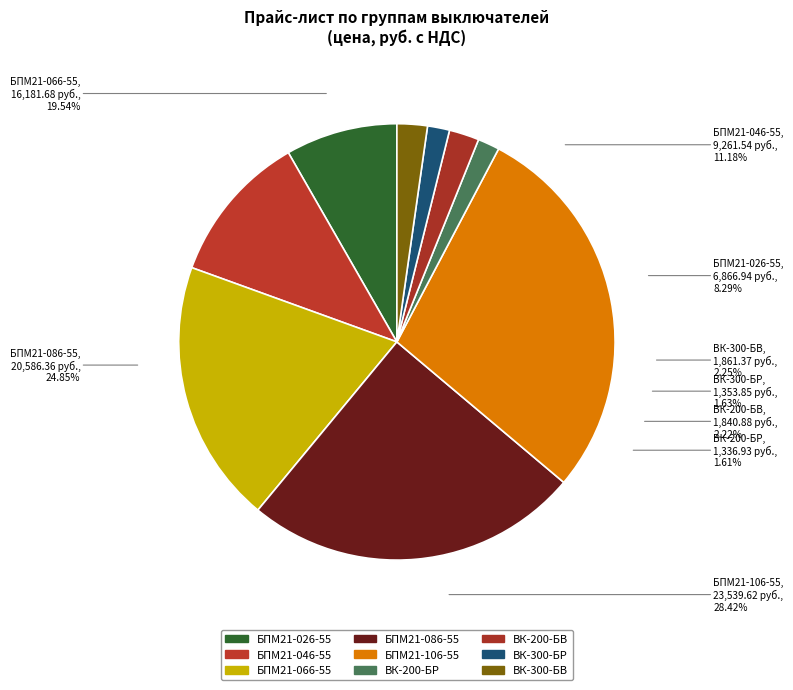

Is it true that ВК-300-БВ is 11% of the pie?

False